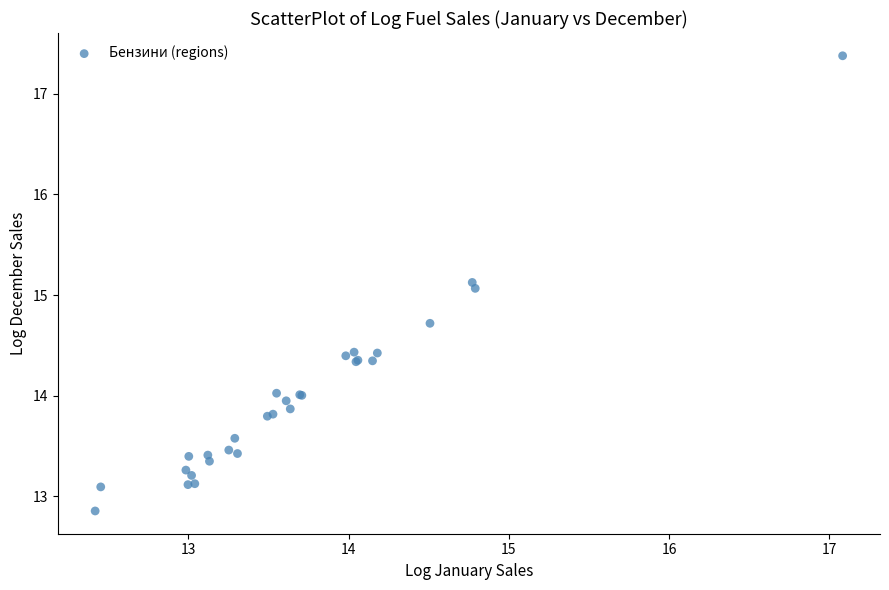

What Y value in the scatter plot is closest to 15?

15.1